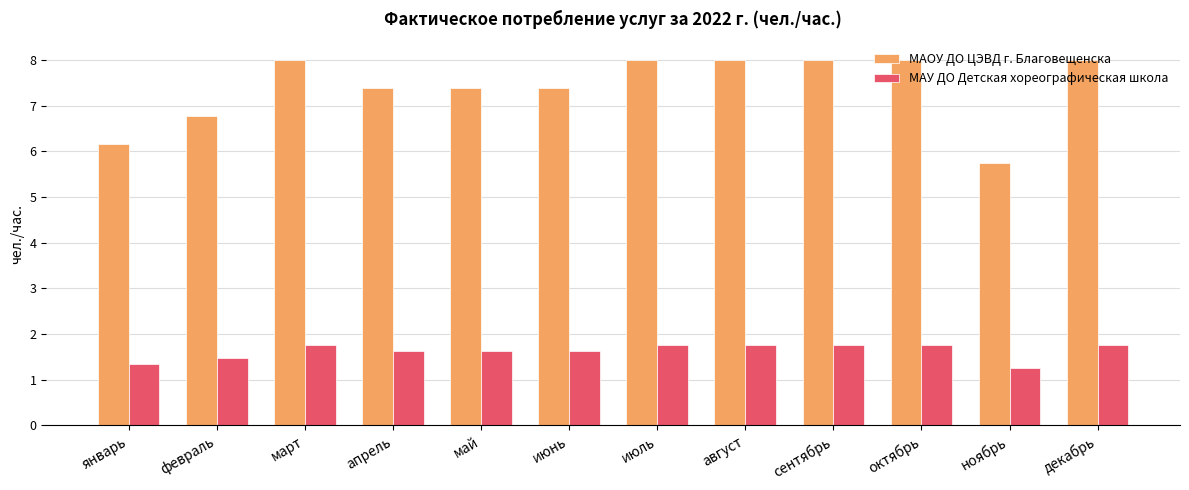

What is the value of the МАОУ ДО ЦЭВД г. Благовещенска bar at the 9th from the left?

8.0